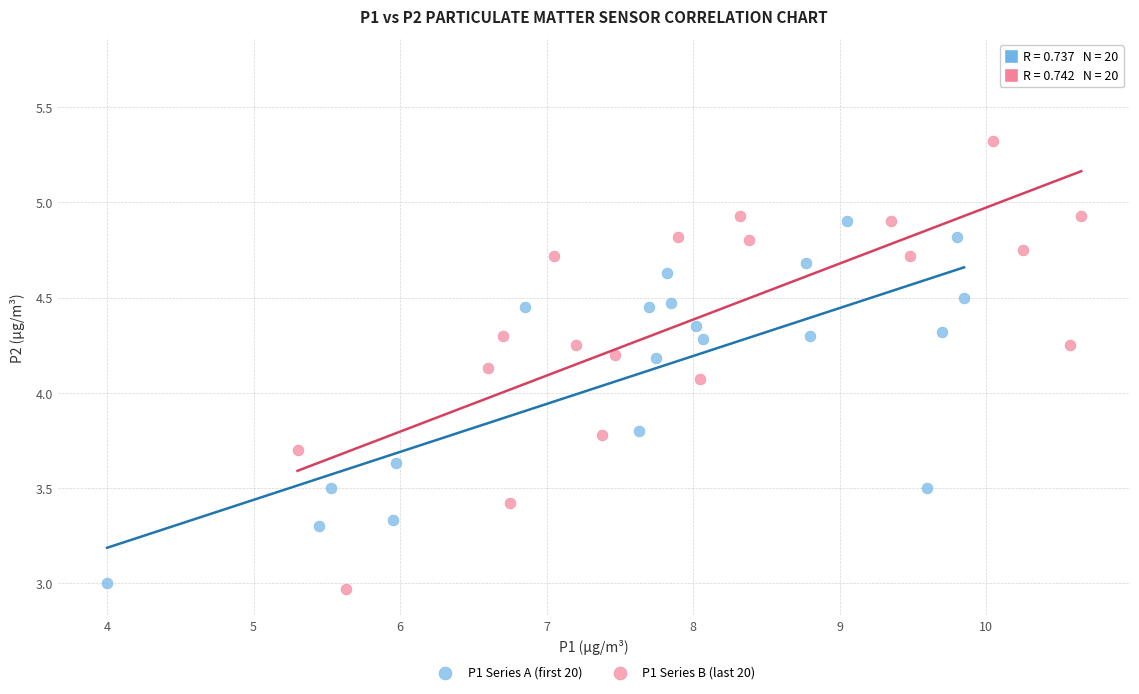

Which series has the widest spread of Y values?

P1 Series B (last 20)